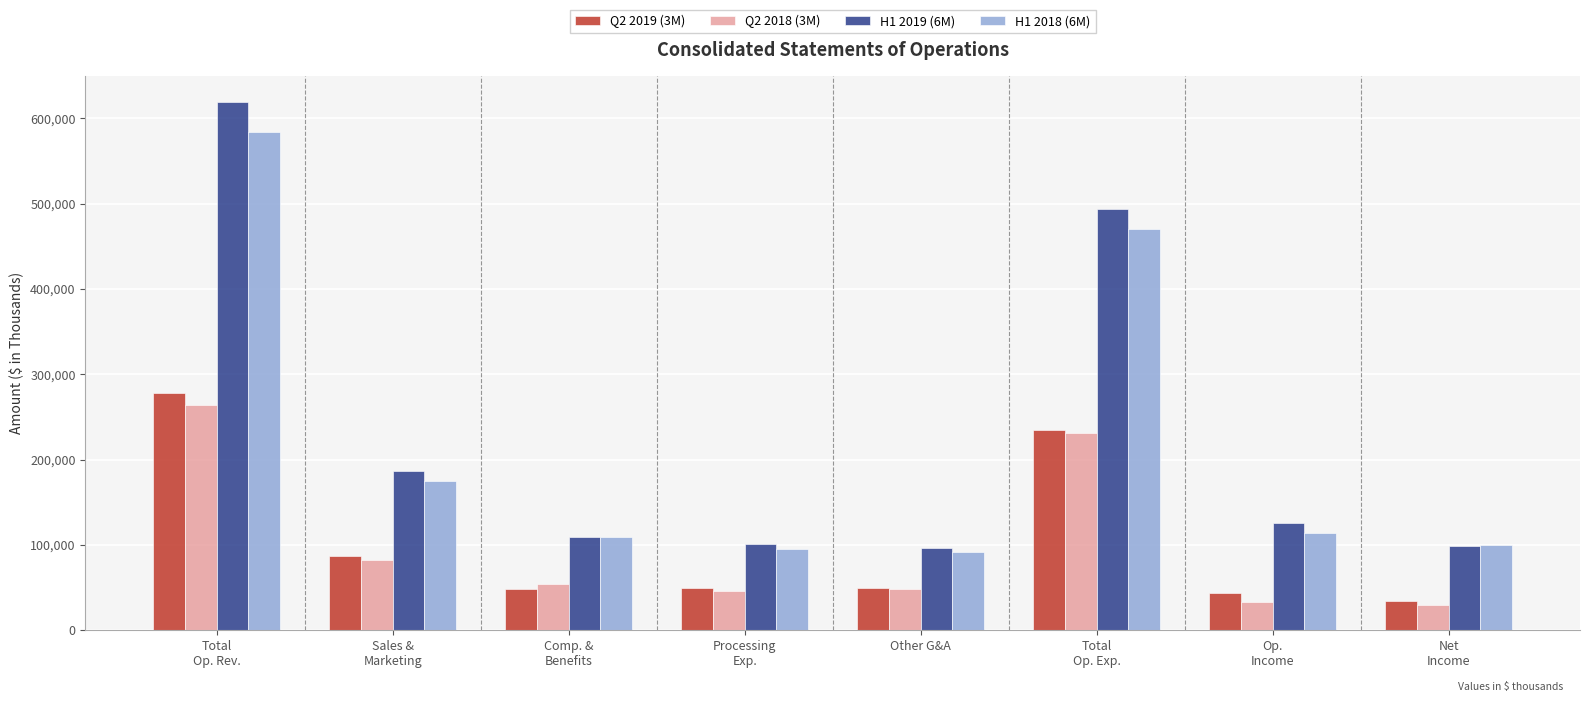

What is the average value of the Q2 2018 (3M) series?

98572